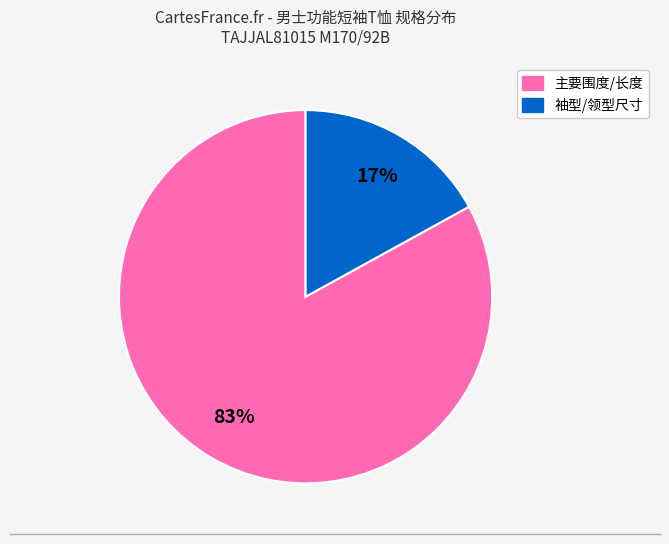

Does any single category account for the majority?

Yes